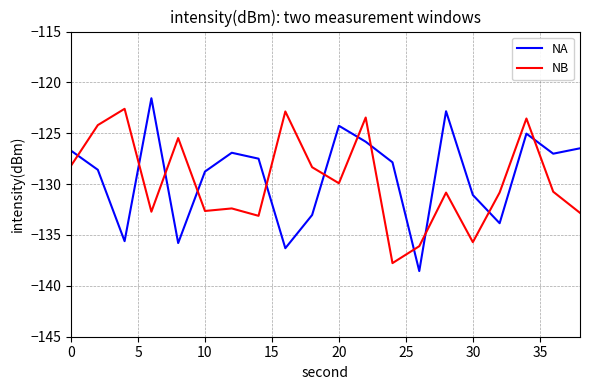

What is the difference between the maximum and minimum values in the NA series?

17.0